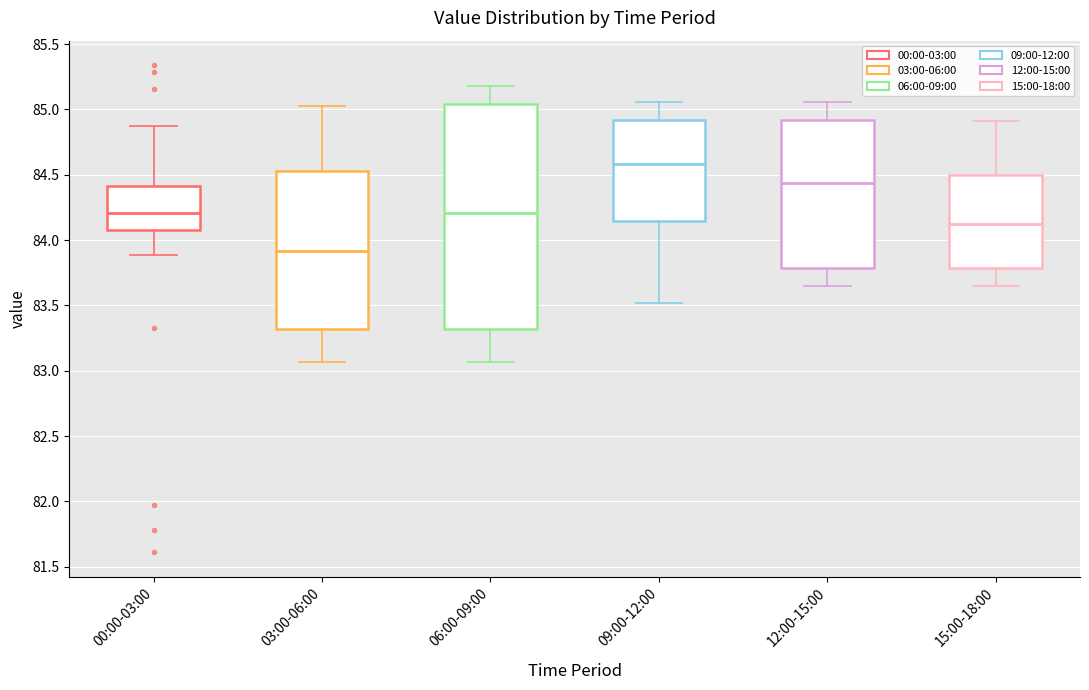

Which box has the lowest median line?

03:00-06:00